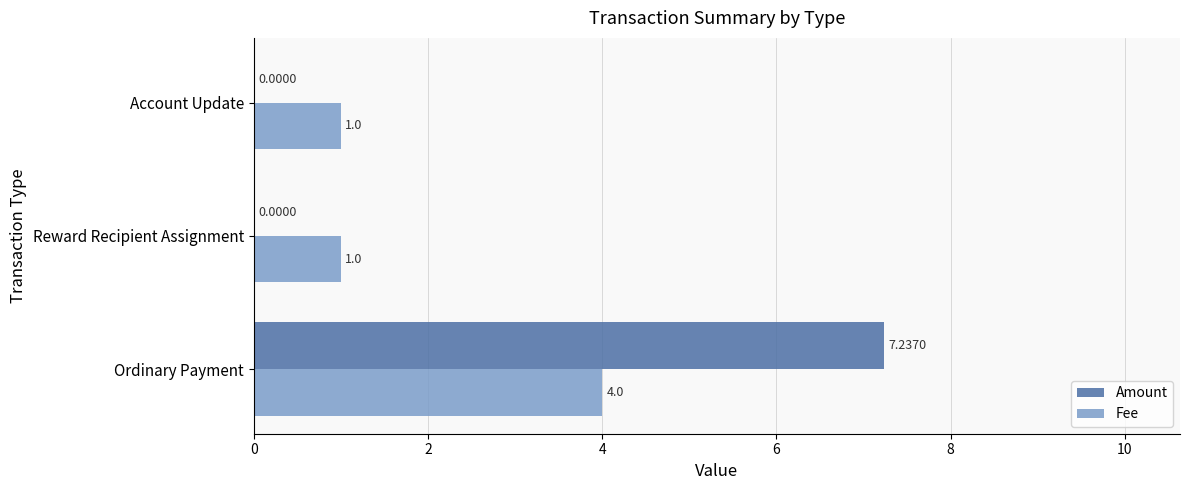

How many values in the Fee series exceed 1?

1